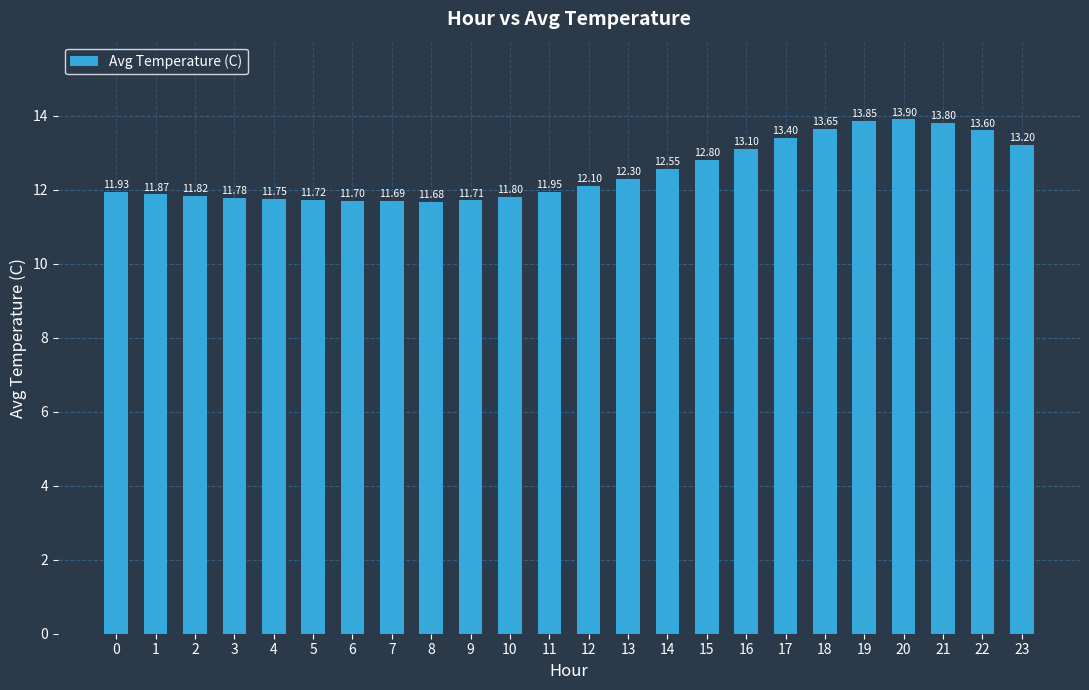

At which category does the chart reach its peak across all series?

20